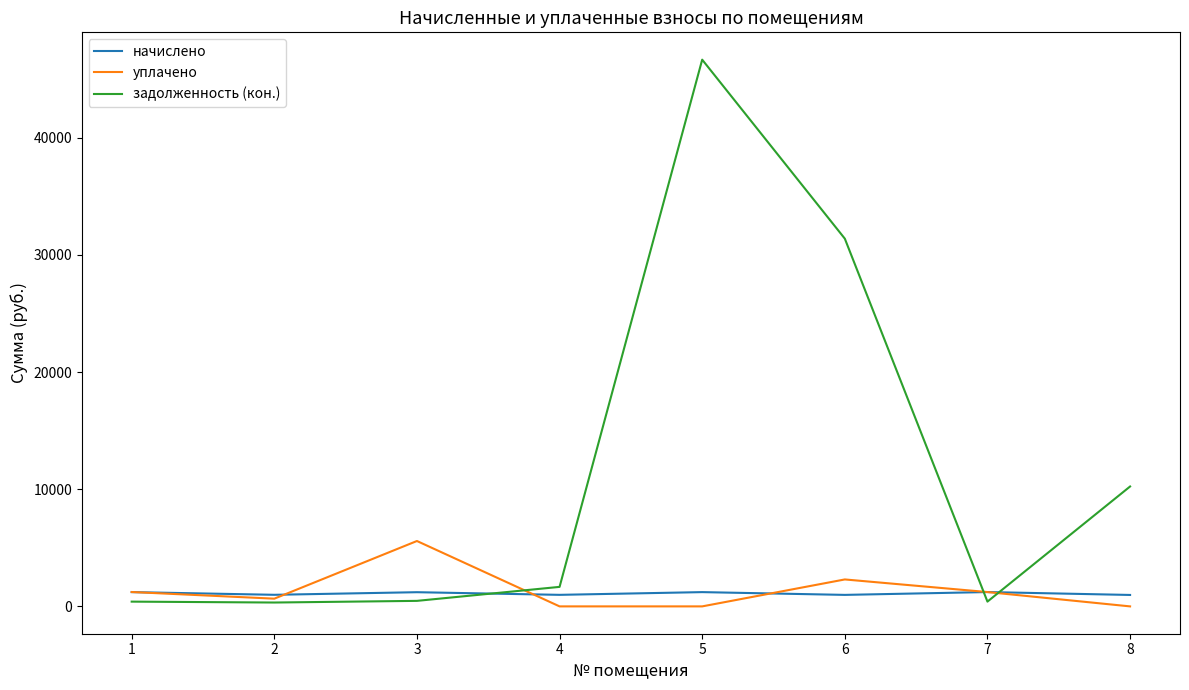

What is the greatest value displayed?

46673.6